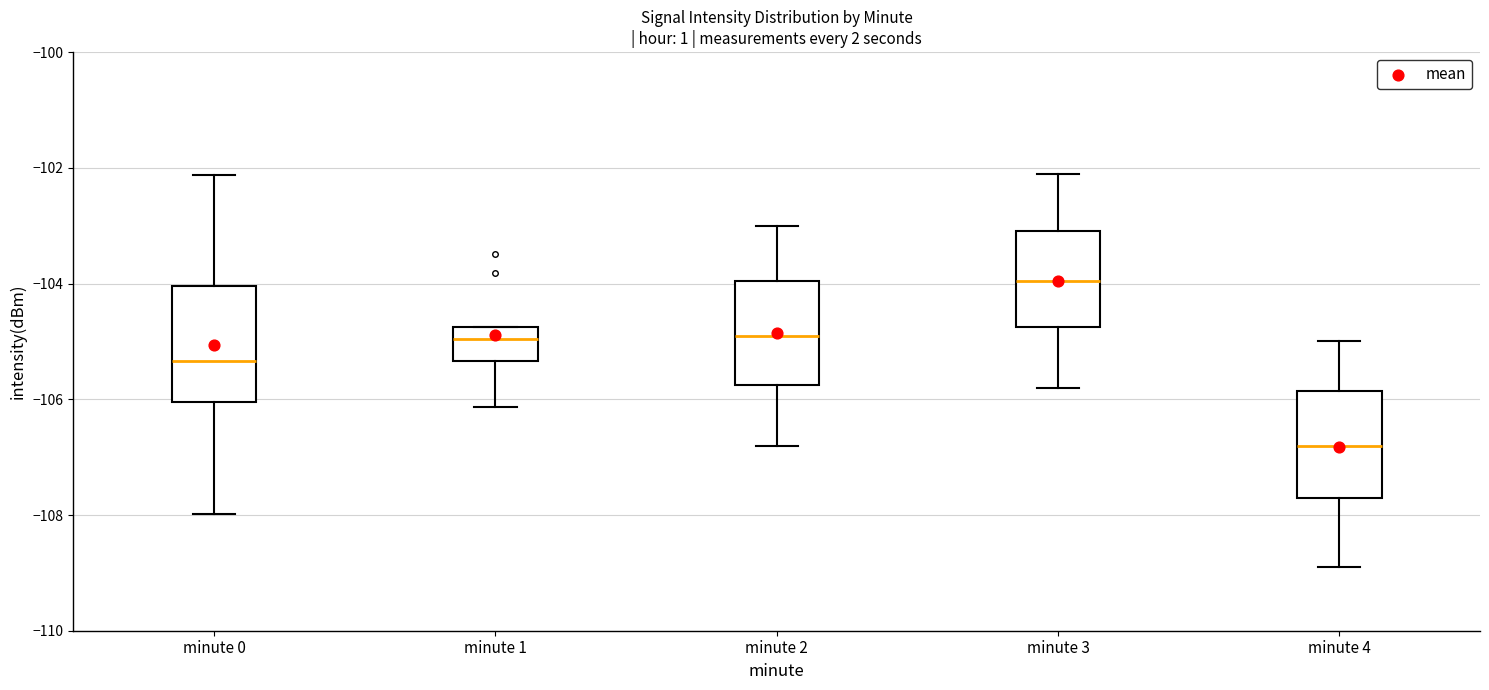

Which box has the highest median line?

minute 3